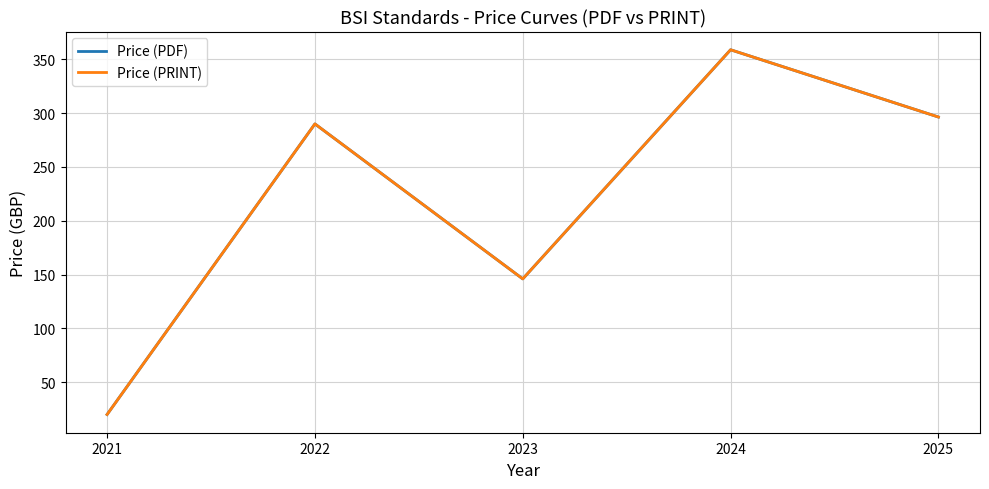

Reading right to left, transcribe all the data shown in this chart.

Price (PDF): 296.4	358.9	146.0	290.0	20.0
Price (PRINT): 296.4	358.9	146.0	290.0	20.0